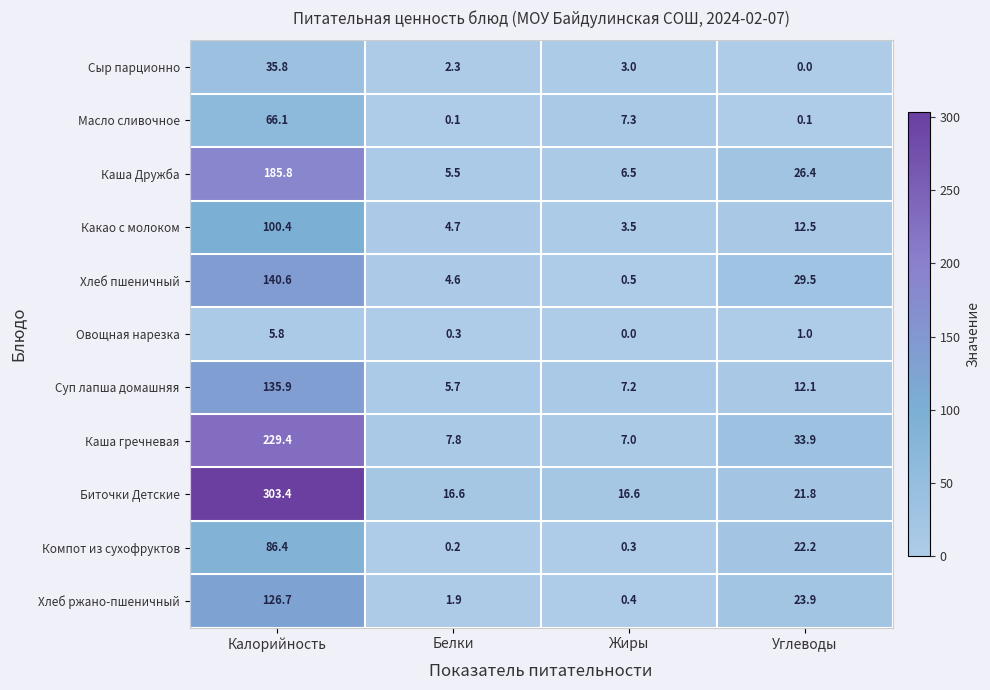

Where does the Каша гречневая series first go above 33?

Калорийность